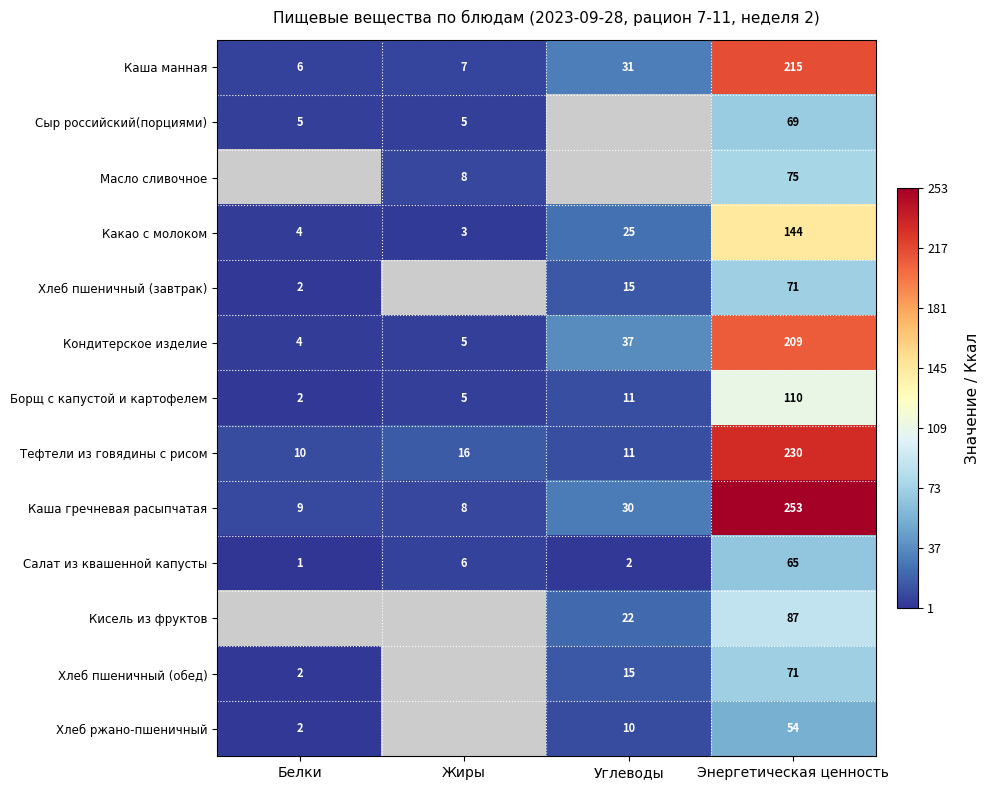

Where is Салат из квашенной капусты nearest to the value 33?

Жиры